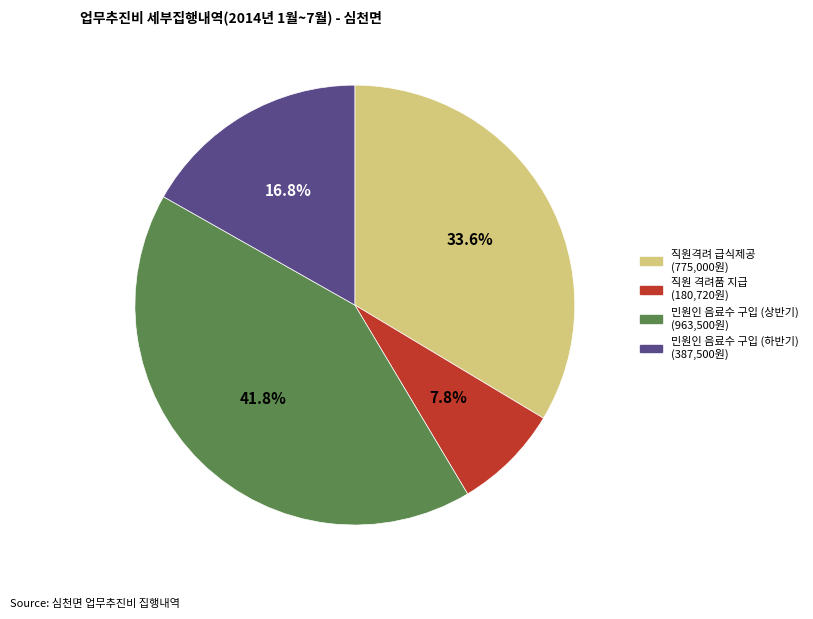

How many segments does this pie chart have?

4